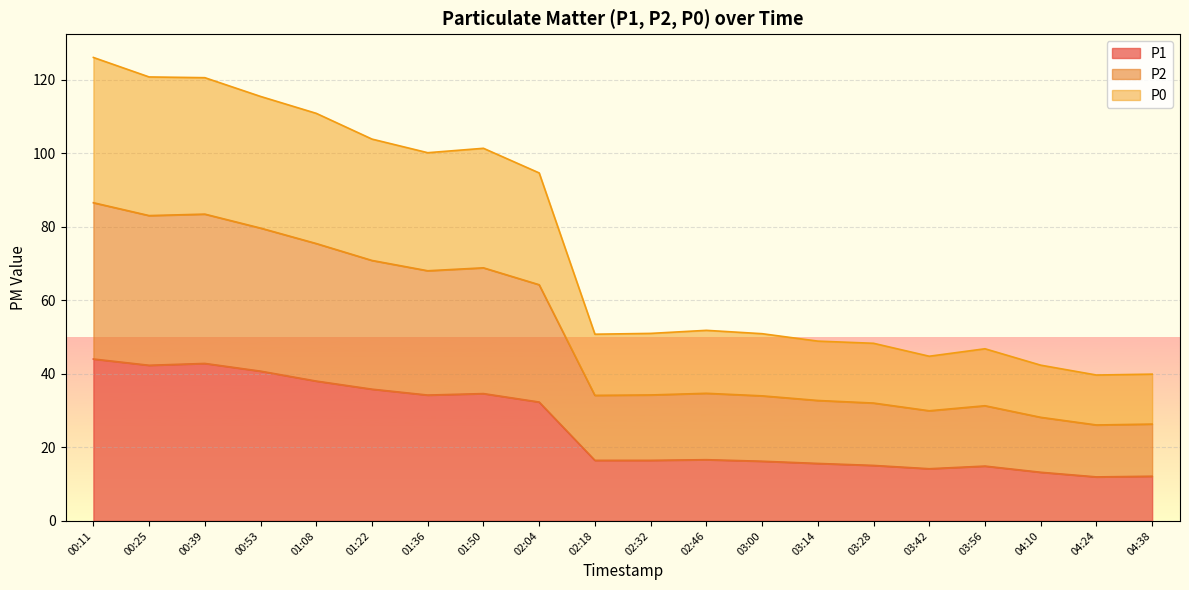

Where is the first local minimum for P1?

00:25